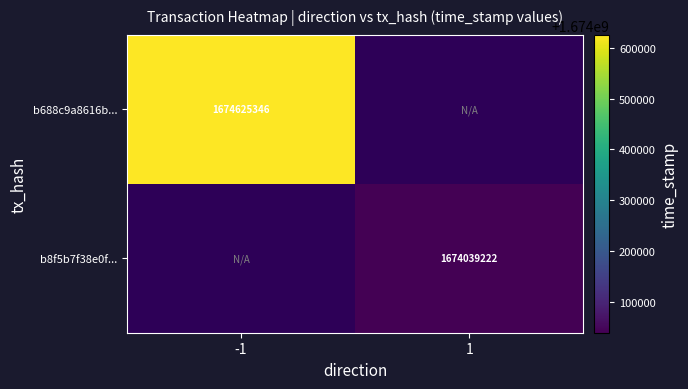

Is the value of b8f5b7f38e0f... at 1 greater than the value of b688c9a8616b... at -1?

No